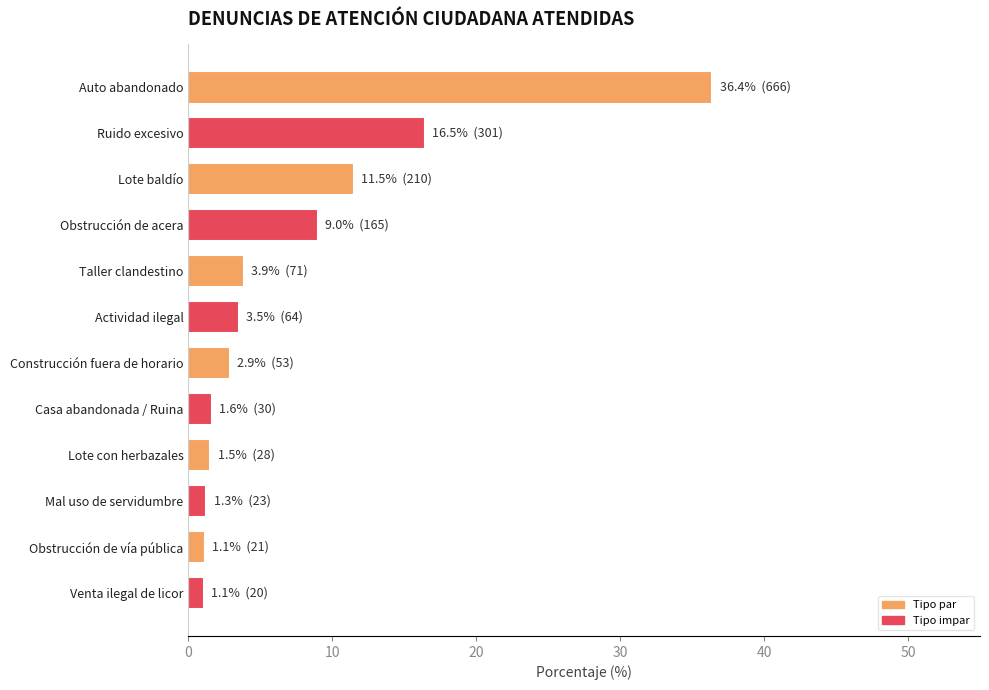

The chart shows a value of 1.1 at Obstrucción de vía pública. True or false?

True